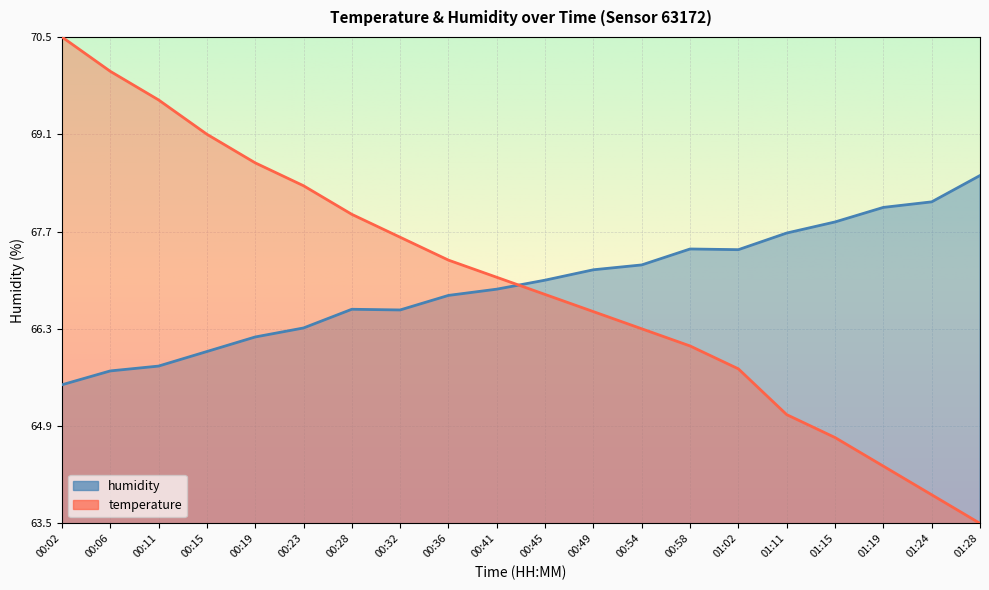

Reading right to left, list all the values displayed in this chart.

temperature: 63.5	63.9	64.3	64.7	65.0	65.7	66.0	66.3	66.5	66.8	67.0	67.3	67.6	67.9	68.4	68.7	69.1	69.6	70.0	70.5
humidity: 68.5	68.1	68.0	67.8	67.7	67.4	67.4	67.2	67.1	67.0	66.9	66.8	66.6	66.6	66.3	66.2	66.0	65.8	65.7	65.5